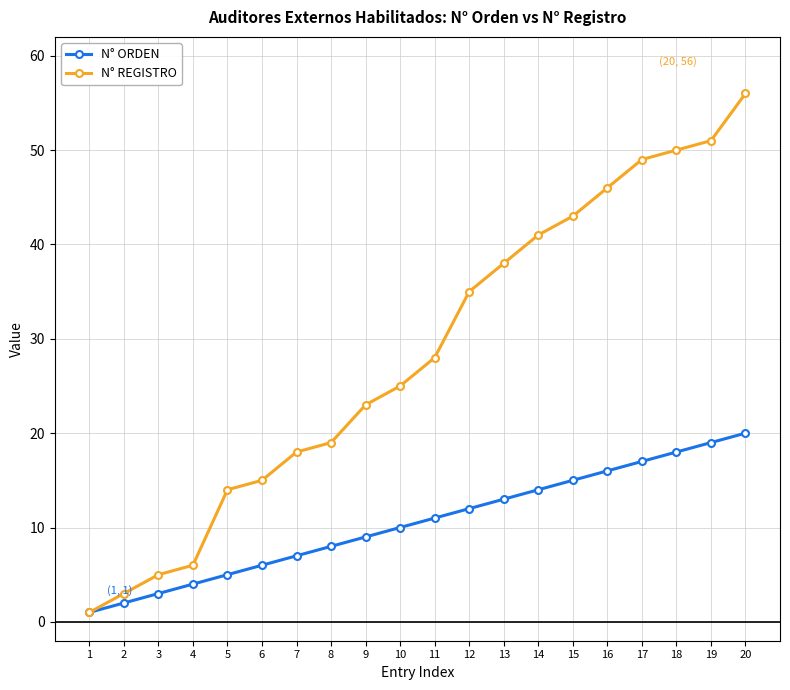

Read the N° REGISTRO value at 11, to the nearest 5.

30